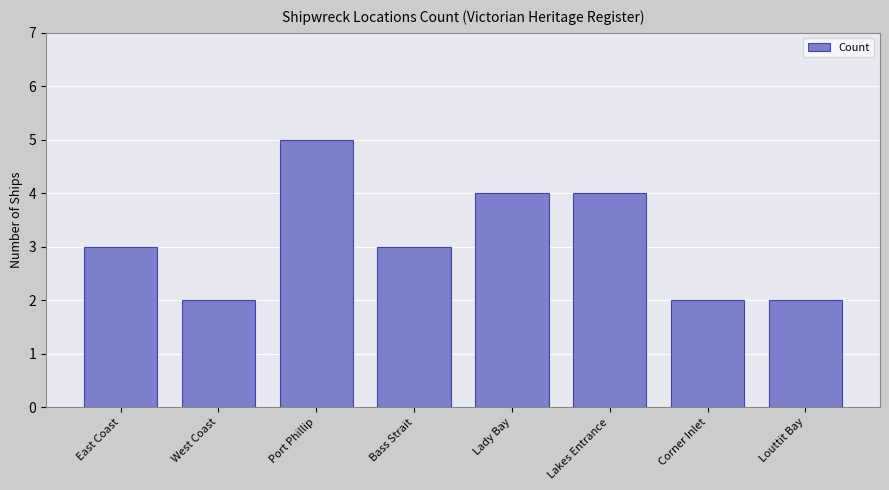

What is the ratio of the value at East Coast to the value at Corner Inlet?

1.5